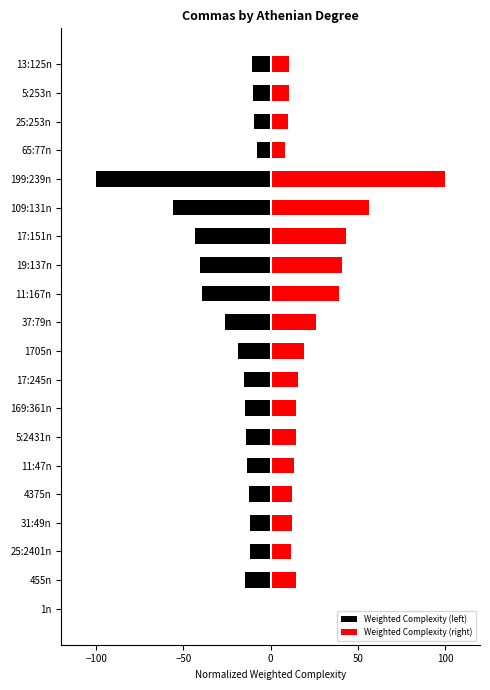

The Weighted Complexity (right) series shows 4.3 at 25:253n. True or false?

False